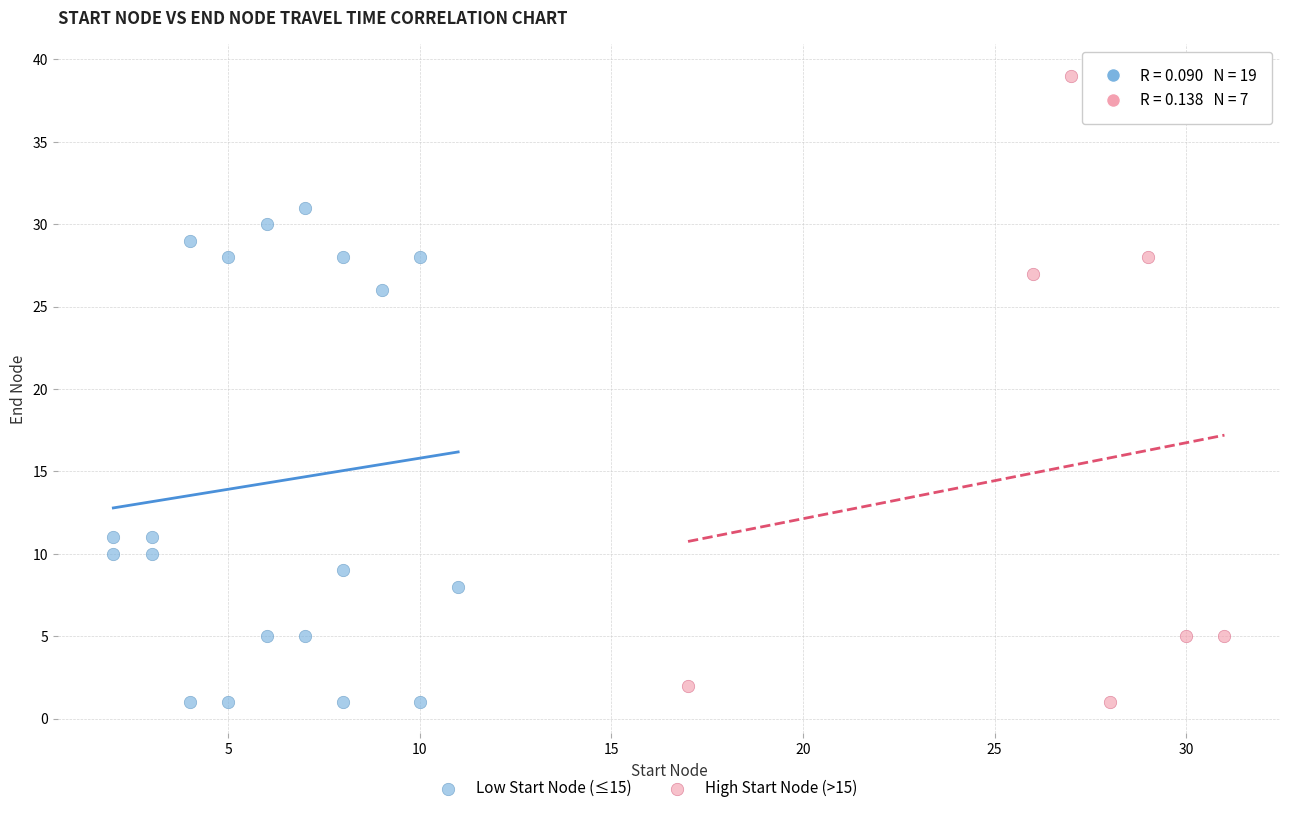

Which series has the largest Y range (max minus min)?

High Start Node (>15)